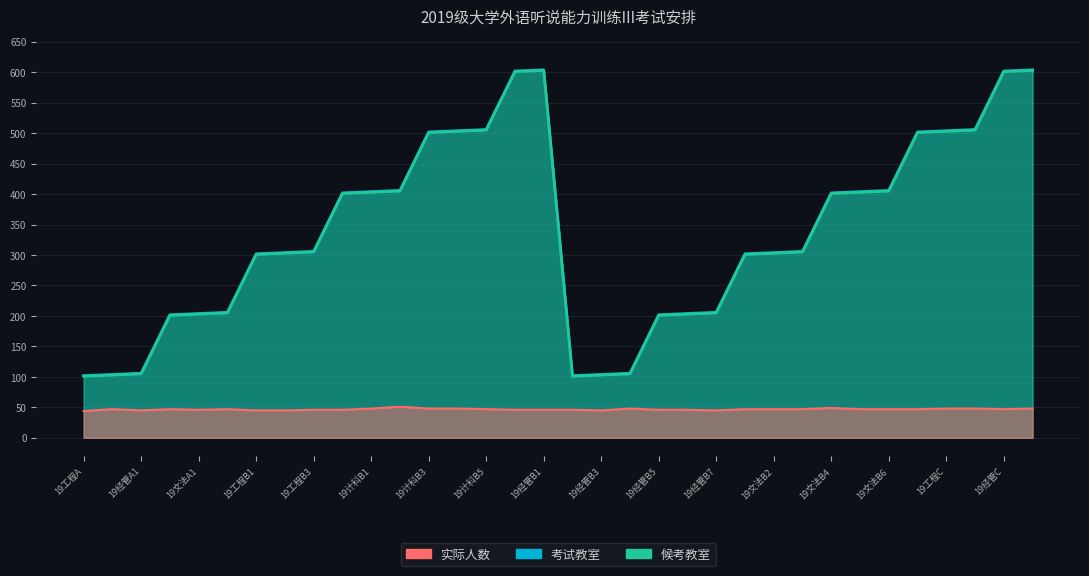

What is the value of the 实际人数 point at the 13th from the left?

48